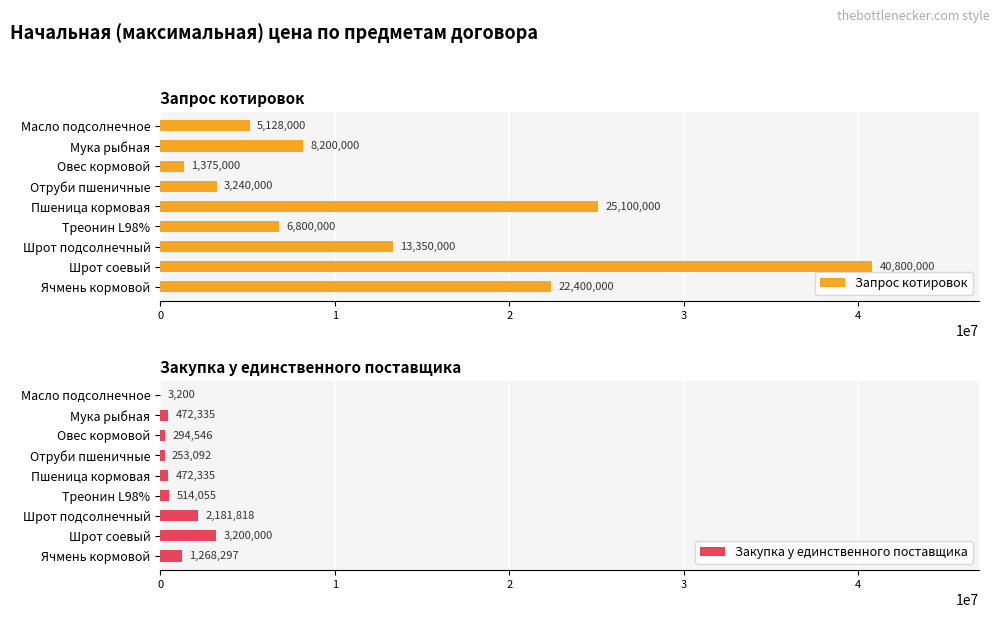

Which category has the highest value in the Закупка у единственного поставщика series?

Шрот соевый